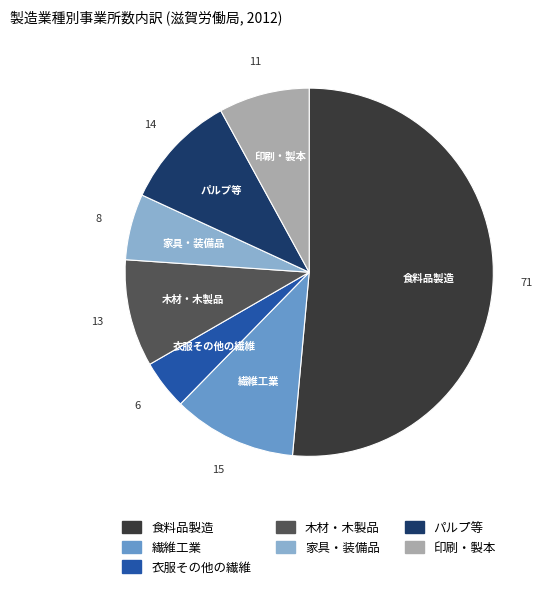

Do パルプ等 and 食料品製造 together represent more than half of the pie?

Yes